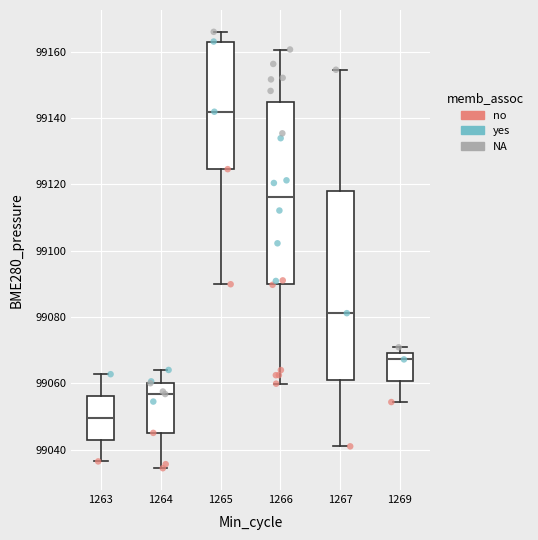

Which box's median line is the highest?

1265